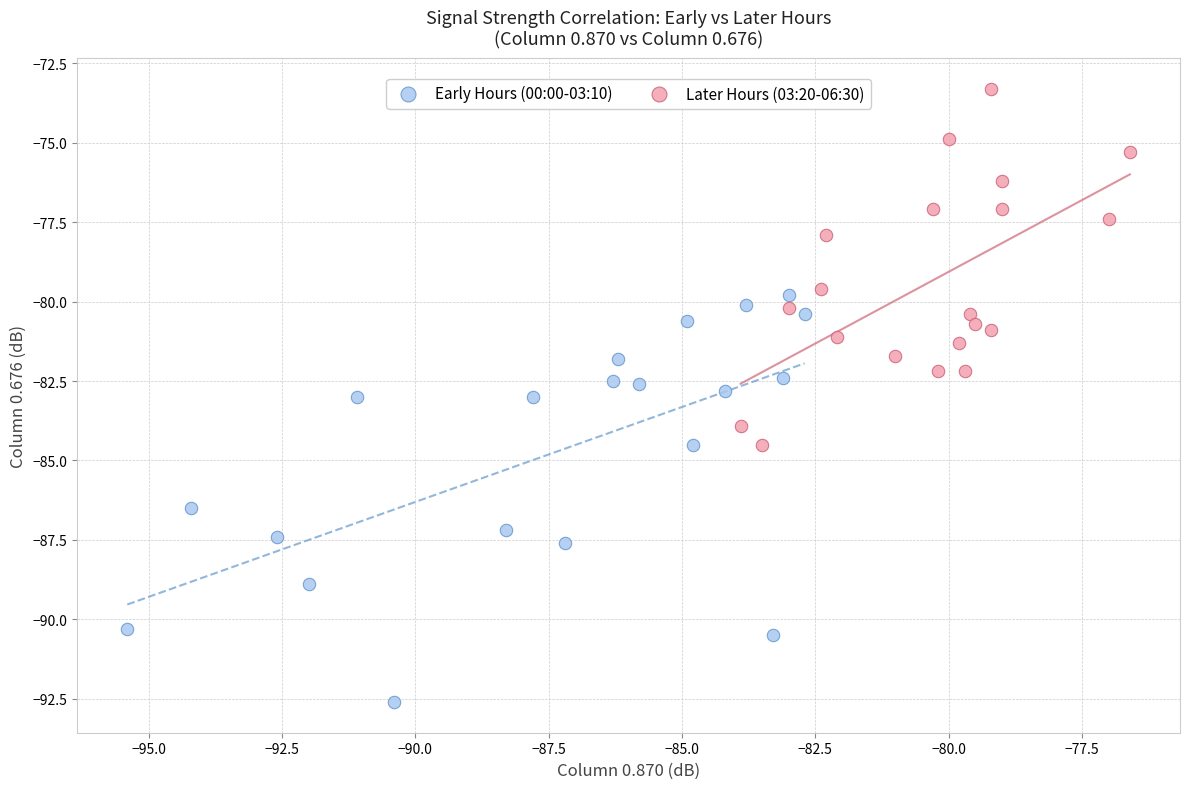

What are all the series names shown in the legend?

Early Hours (00:00-03:10), Later Hours (03:20-06:30)